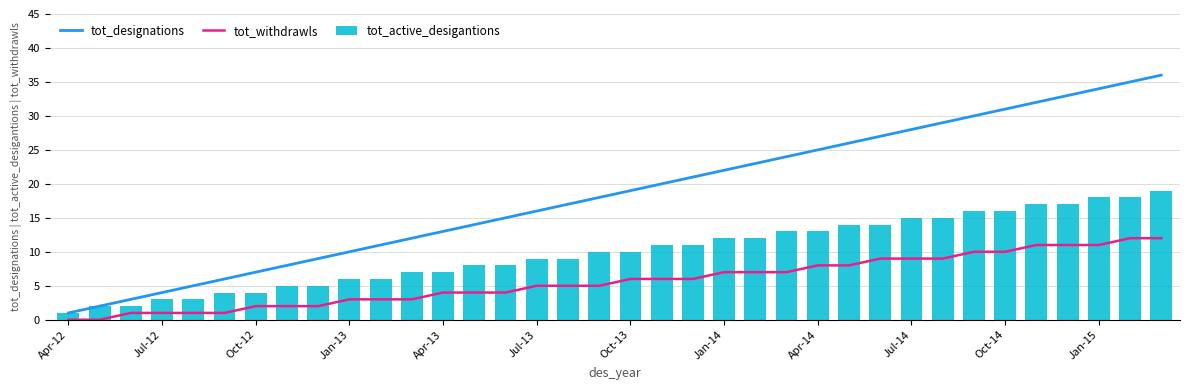

The value of tot_designations at Oct-12 is 7. True or false?

True